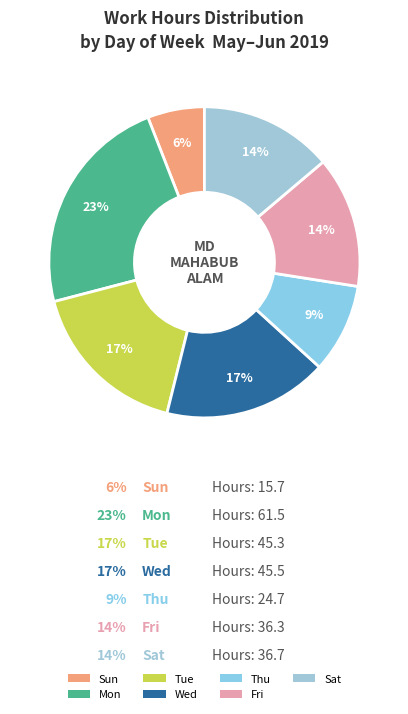

Does Sat represent more than half of the total?

No